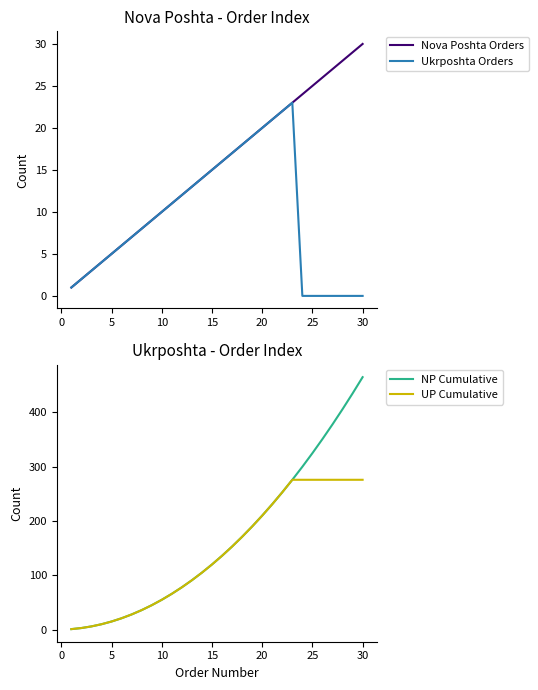

The value of Ukrposhta Orders at 20 is 20. True or false?

True